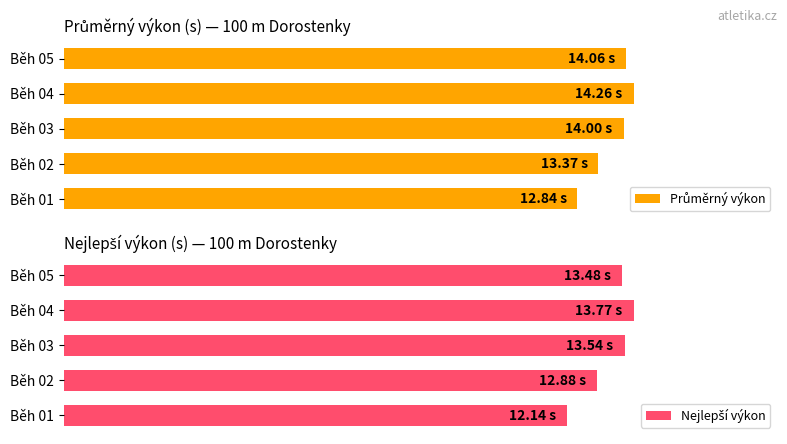

What is the sum of all Nejlepší výkon values?

65.8